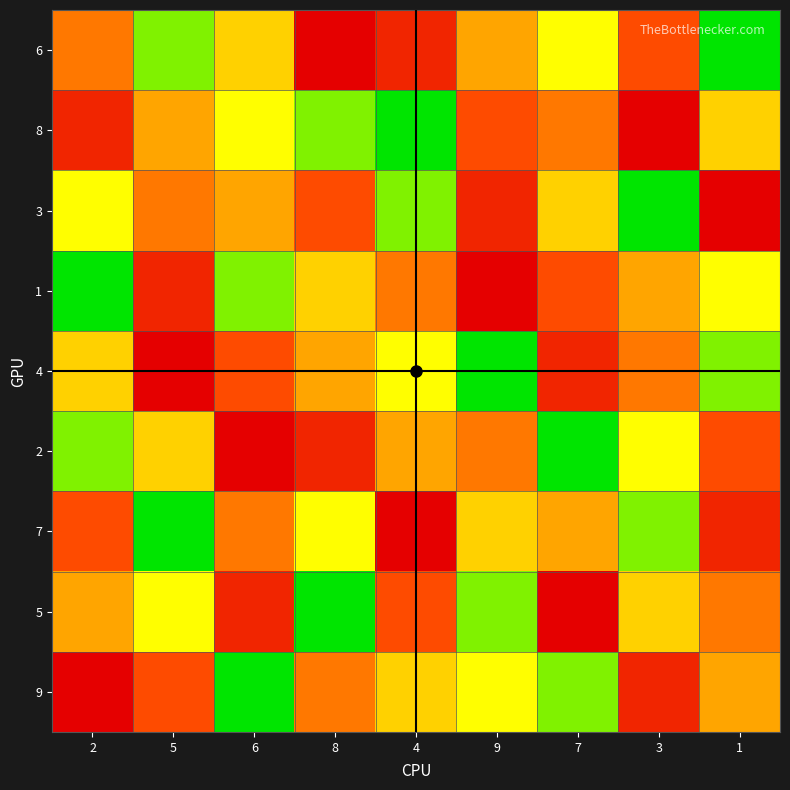

Which series has the widest spread of values?

6